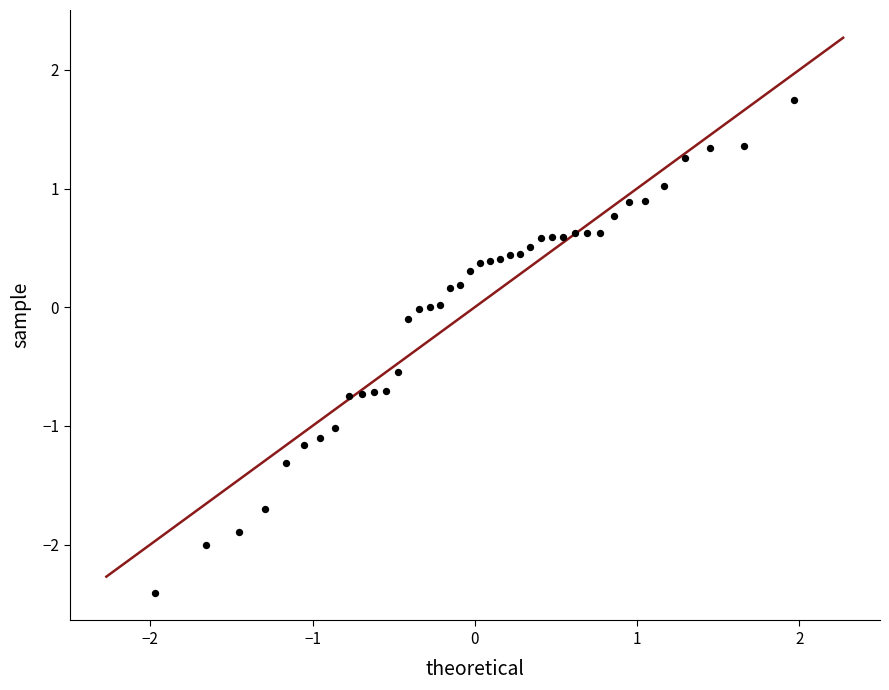

What is the range of X values (max minus min)?

3.9